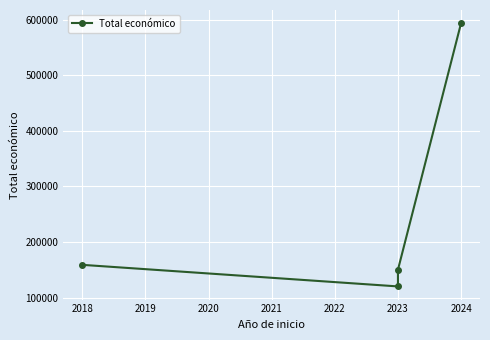

True or false: the data has more than 1 interior local peaks.

False